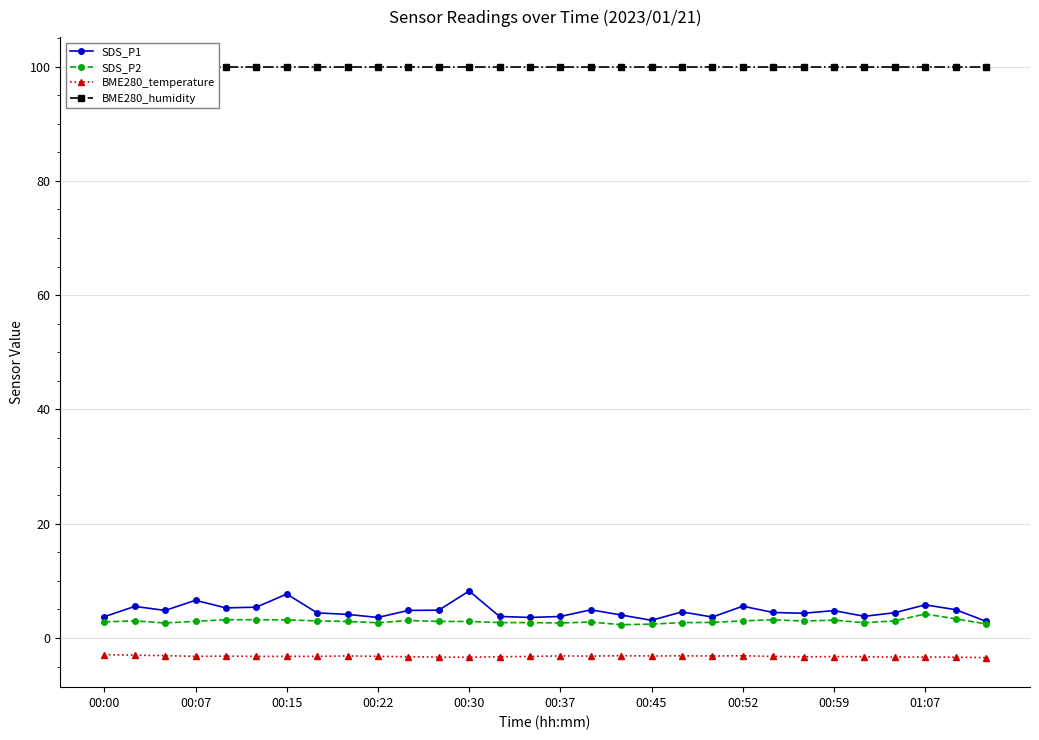

List the series in order of their peak value, highest first.

BME280_humidity, SDS_P1, SDS_P2, BME280_temperature